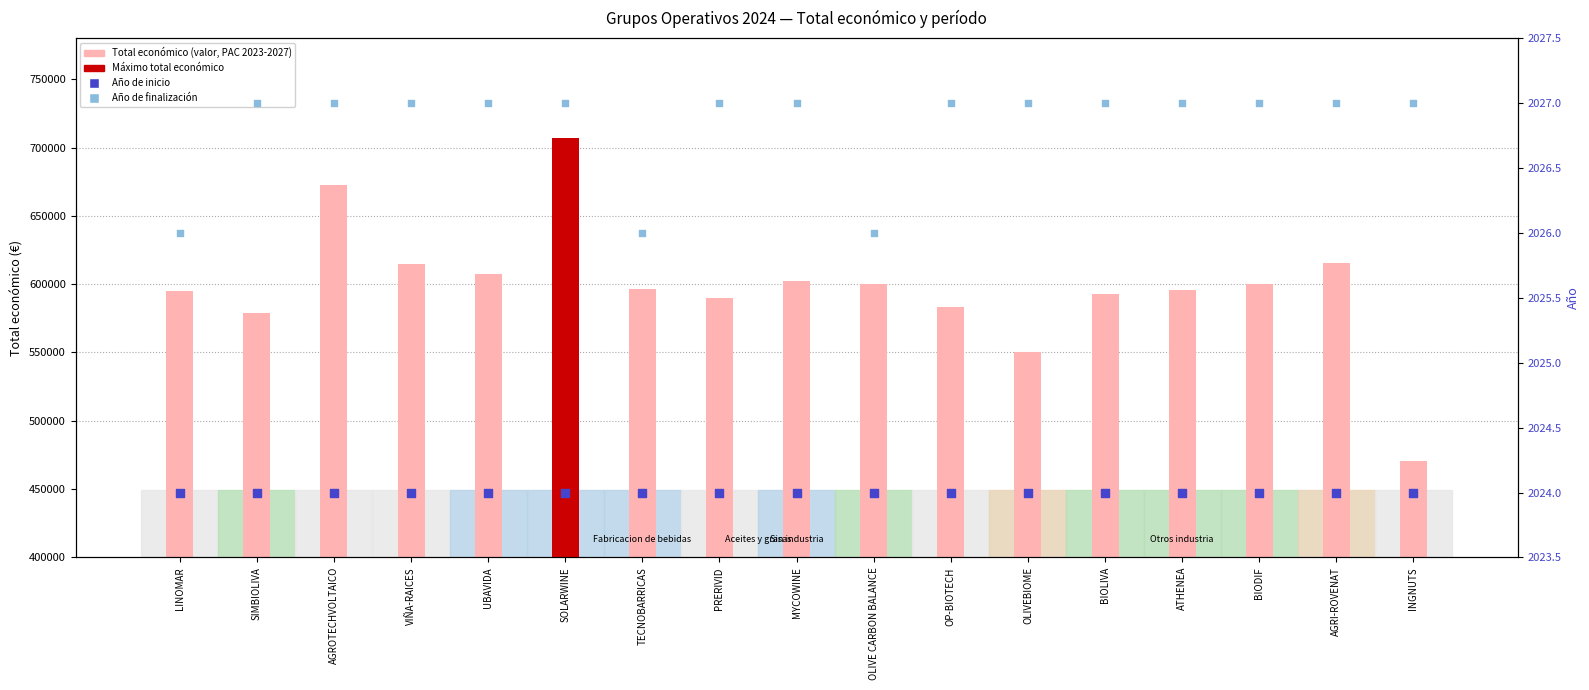

Which series has the largest Y range (max minus min)?

Total económico (€)